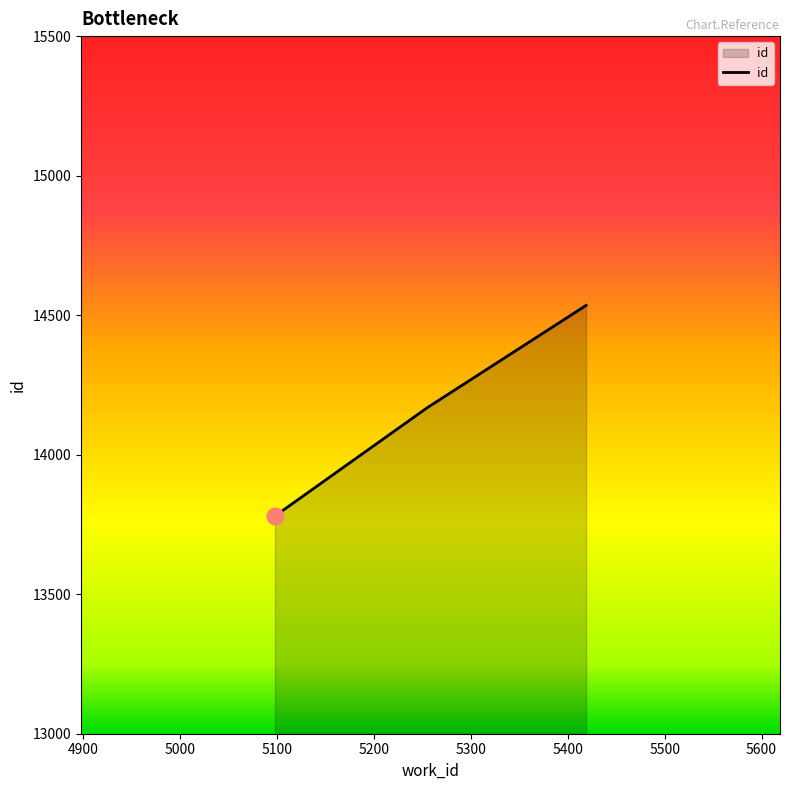

What is the smallest value displayed?

13780